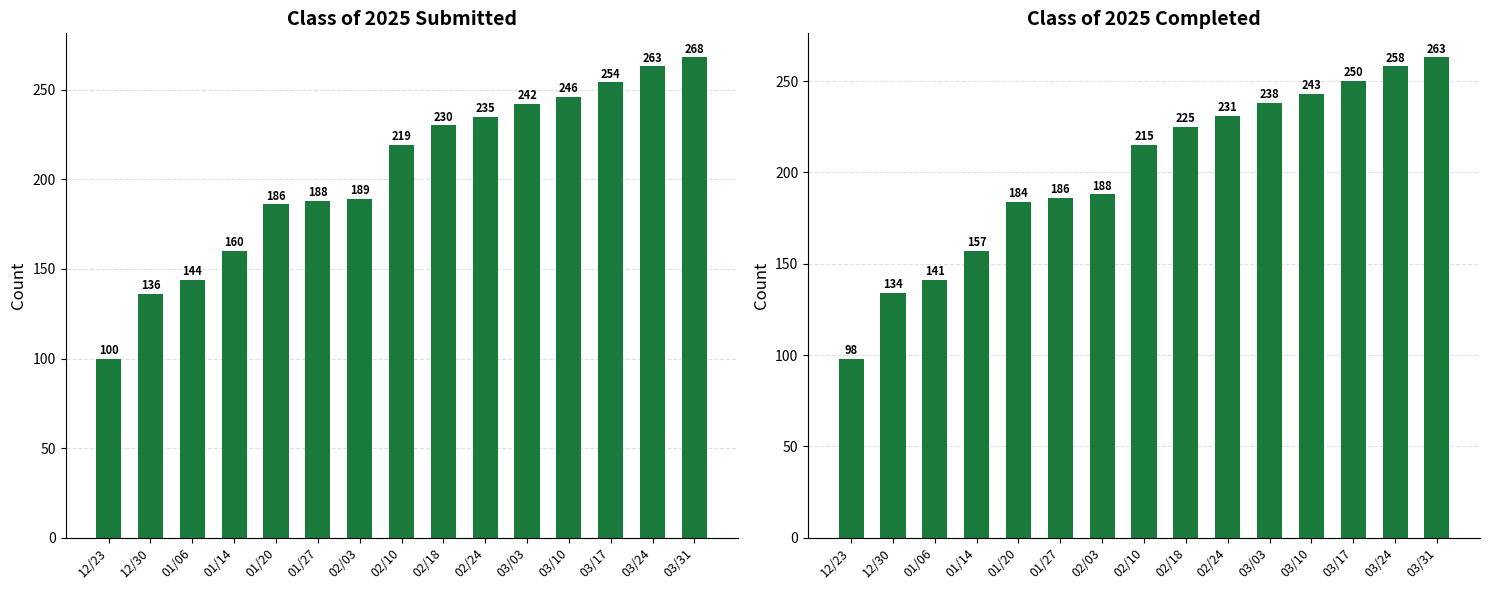

What is the label of the 2nd bar from the left?

12/30